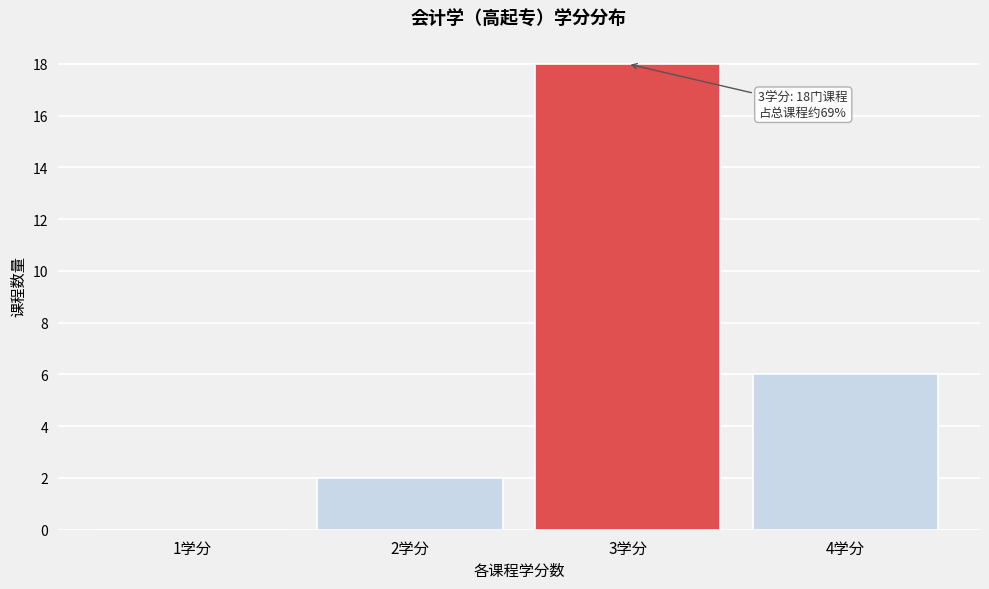

Reading left to right, what are all the values shown in this chart?

1学分=0	2学分=2	3学分=18	4学分=6